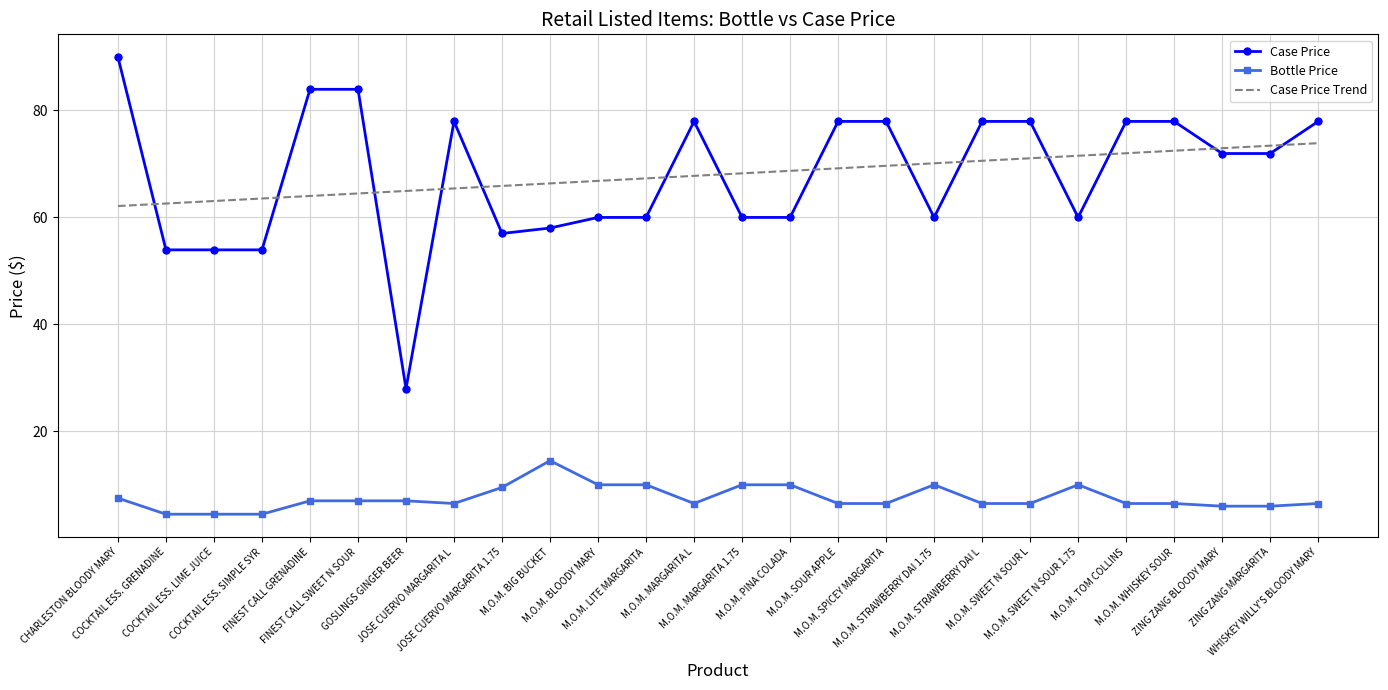

What is the lowest value of the Case Price Trend series?

62.1